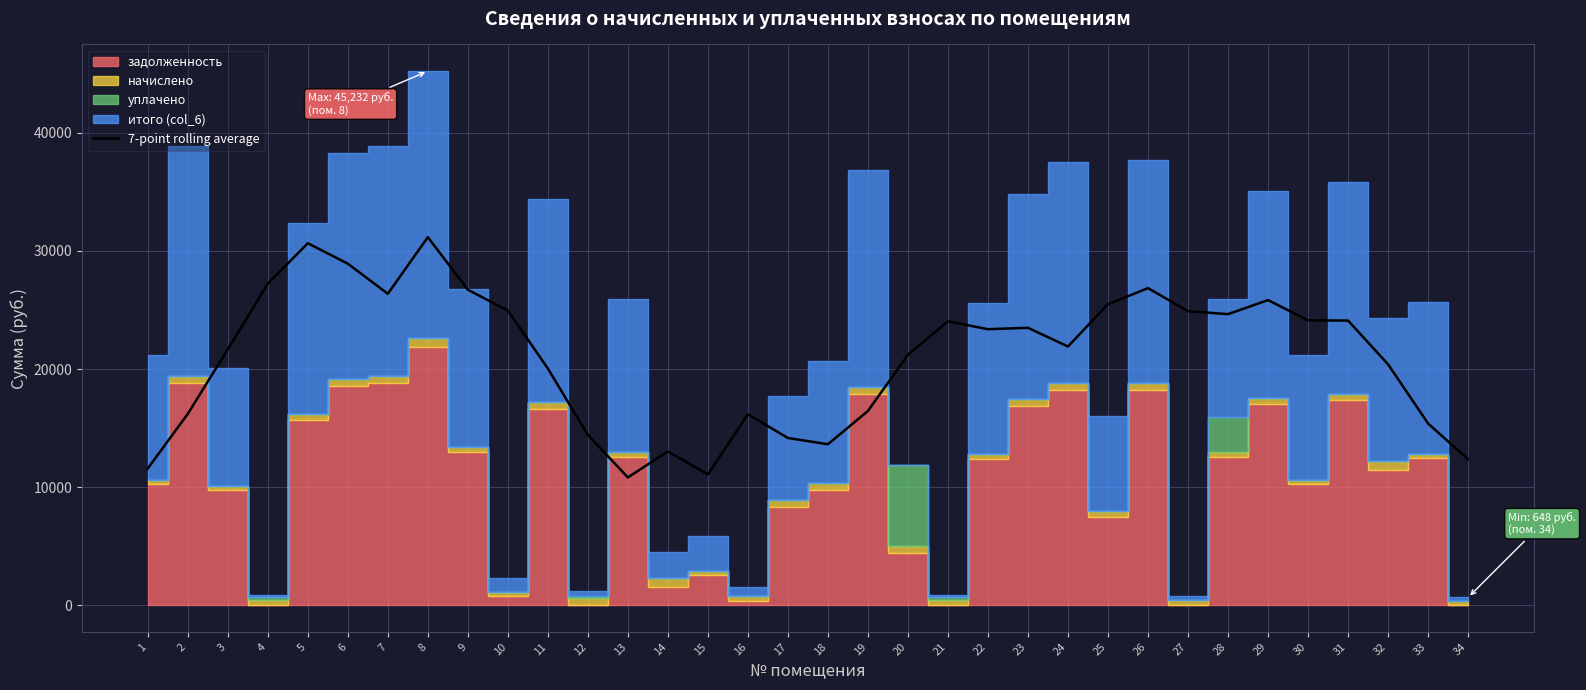

True or false: the data shows 15385.8 at 33.

True